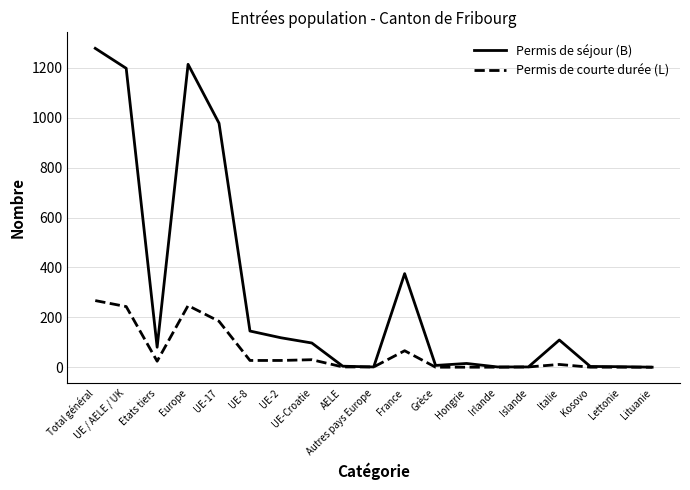

What are all the series names shown in the legend?

Permis de séjour (B), Permis de courte durée (L)